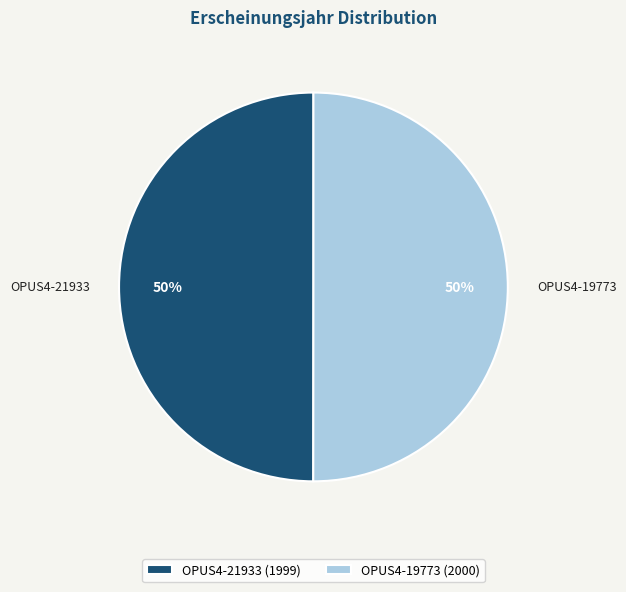

The OPUS4-21933 slice represents 50% of the pie. True or false?

True